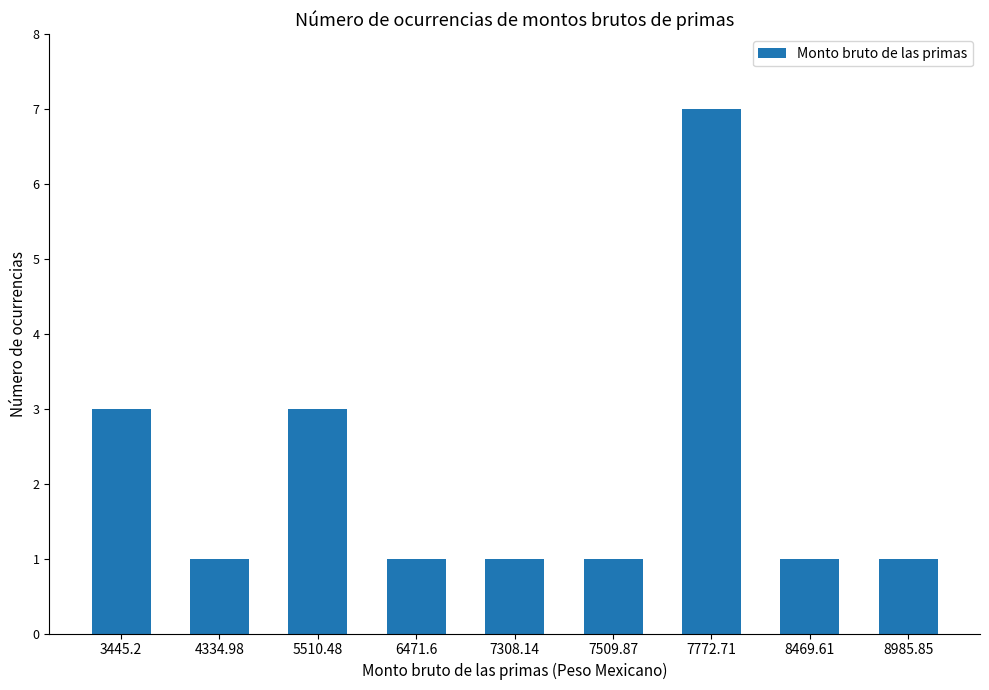

Is it true that the value at 3445.2 is 3?

True